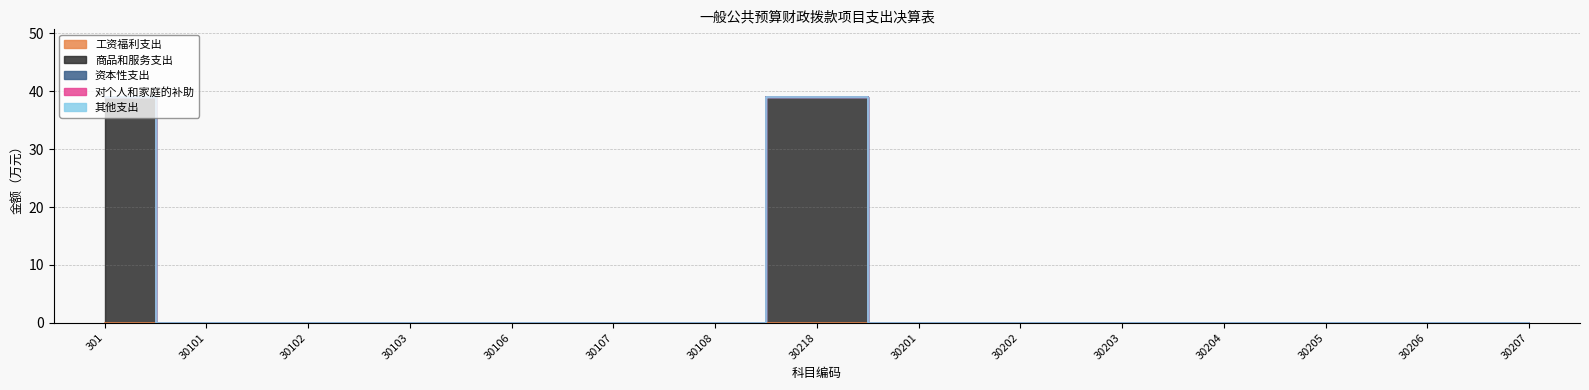

Where is 商品和服务支出 nearest to the value 19?

30101